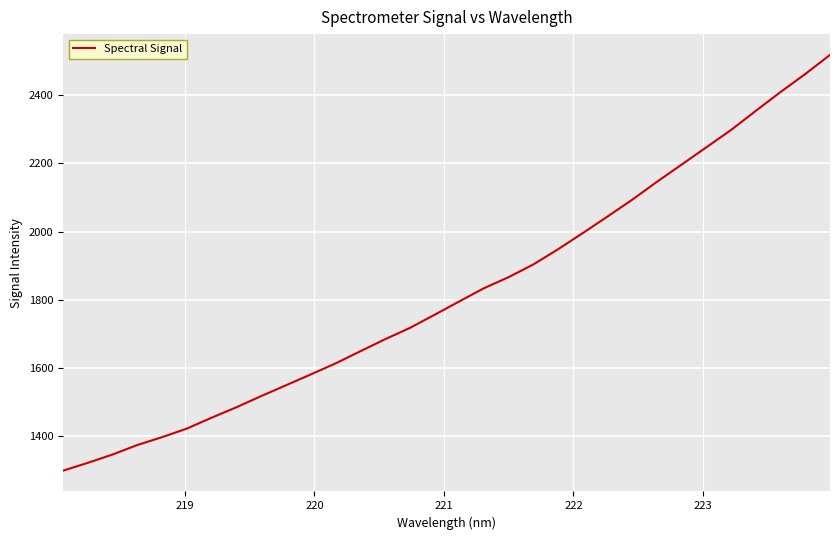

Count the number of categories in the chart.

32